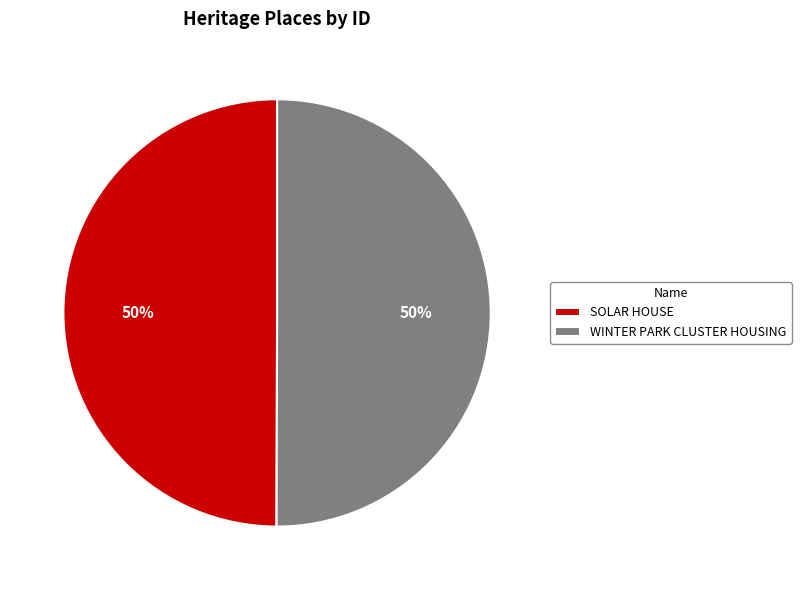

Approximately how many times larger is the value at WINTER PARK CLUSTER HOUSING compared to SOLAR HOUSE?

1.0